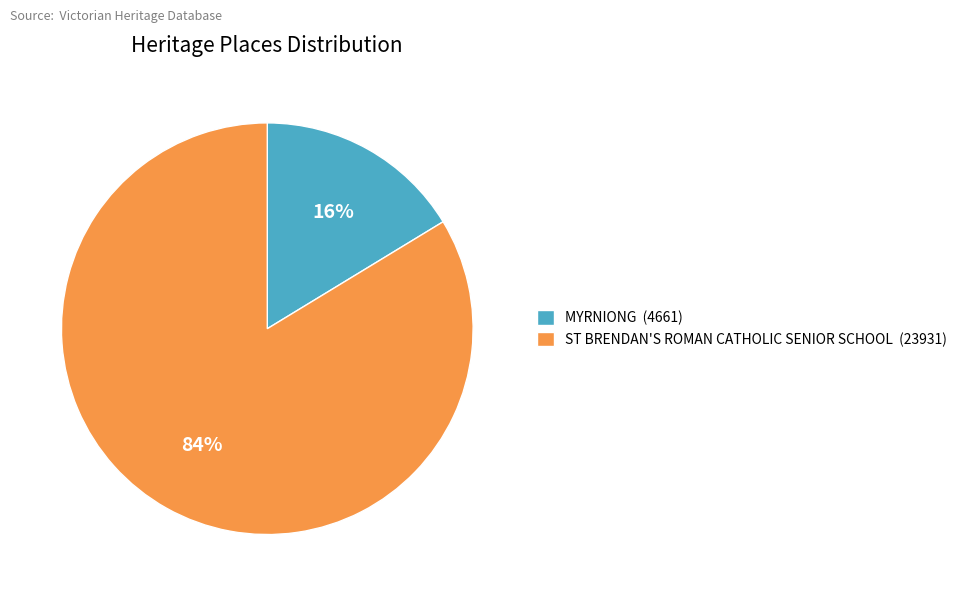

Which slice is the largest?

ST BRENDAN'S ROMAN CATHOLIC SENIOR SCHOOL